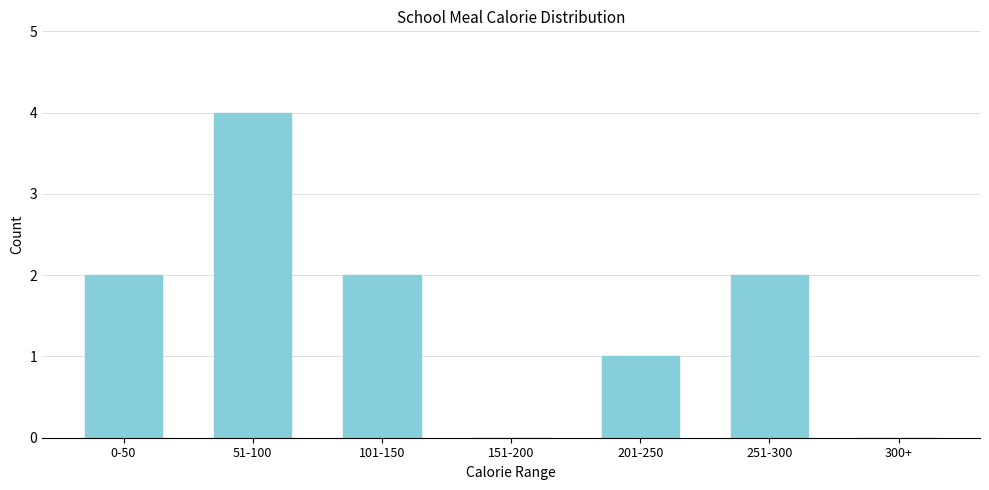

Reading left to right, what are all the values shown in this chart?

0-50=2	51-100=4	101-150=2	151-200=0	201-250=1	251-300=2	300+=0